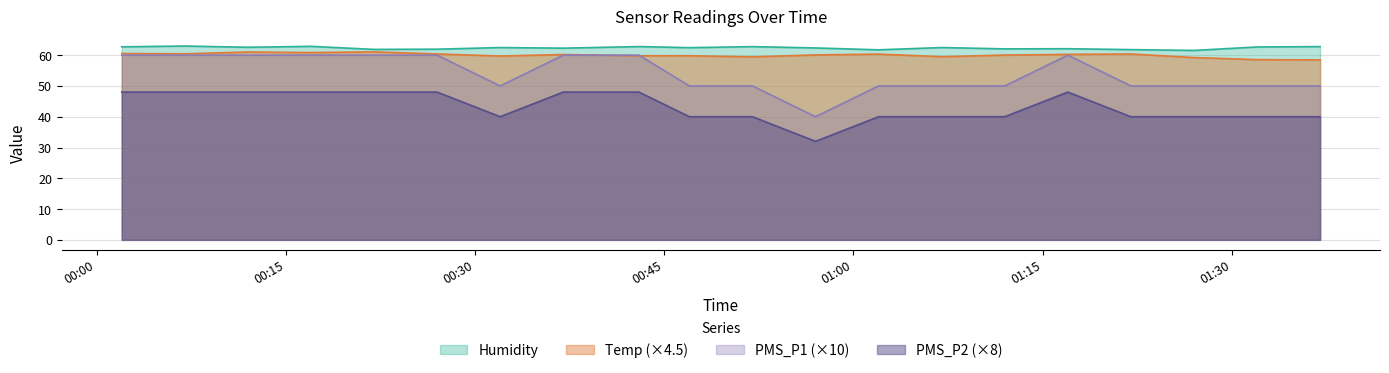

Where does the Humidity series first go above 62?

2022/10/05 00:02